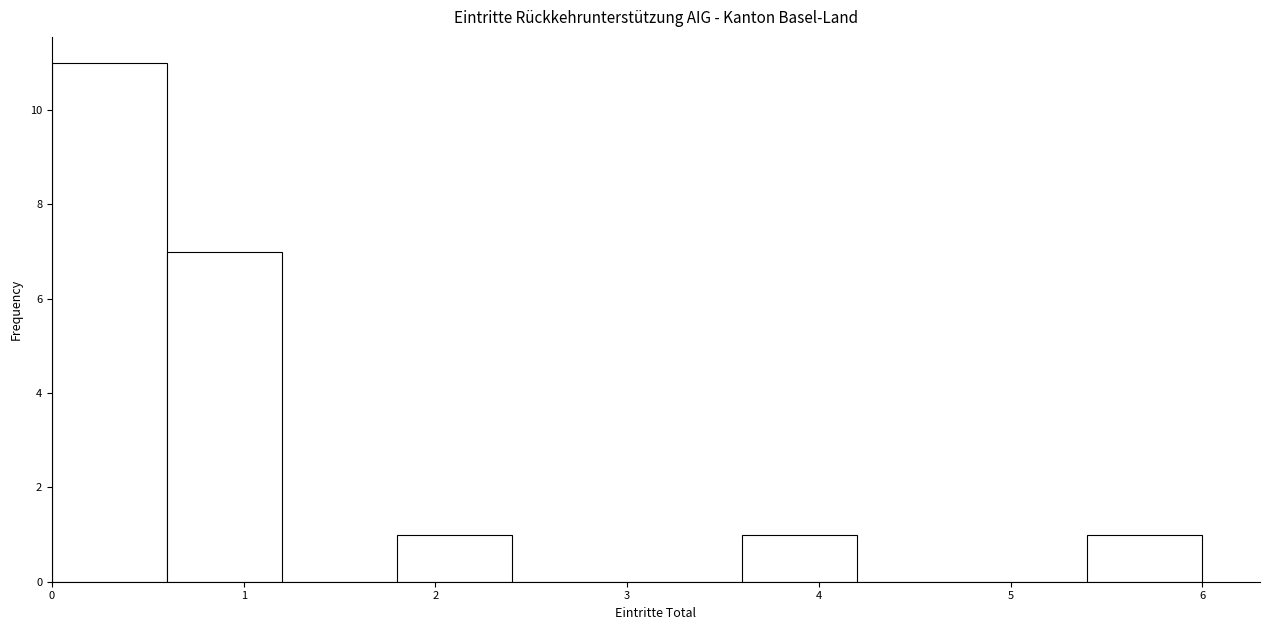

How tall is the bar that spans 0.0 to 0.6 on the x-axis? The values are not printed on the chart, so give them approximately, as read against the axis.

11